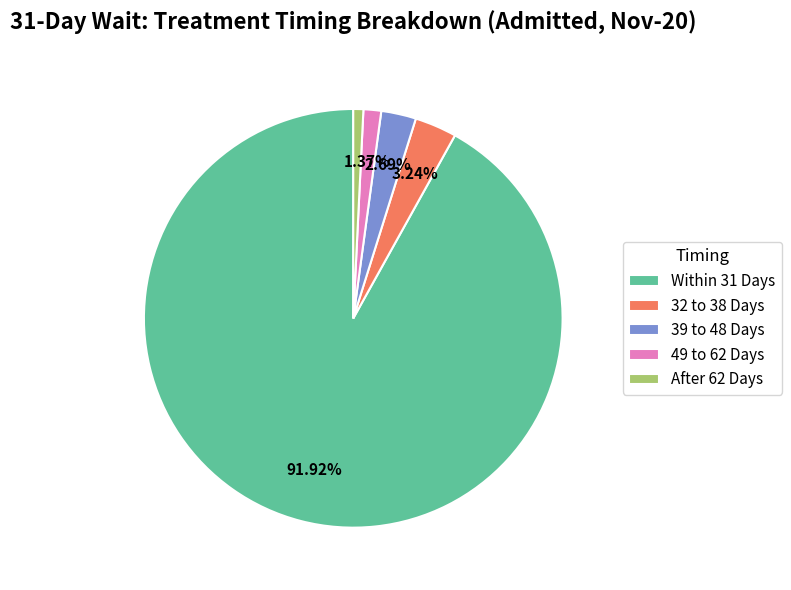

How many segments does this pie chart have?

5